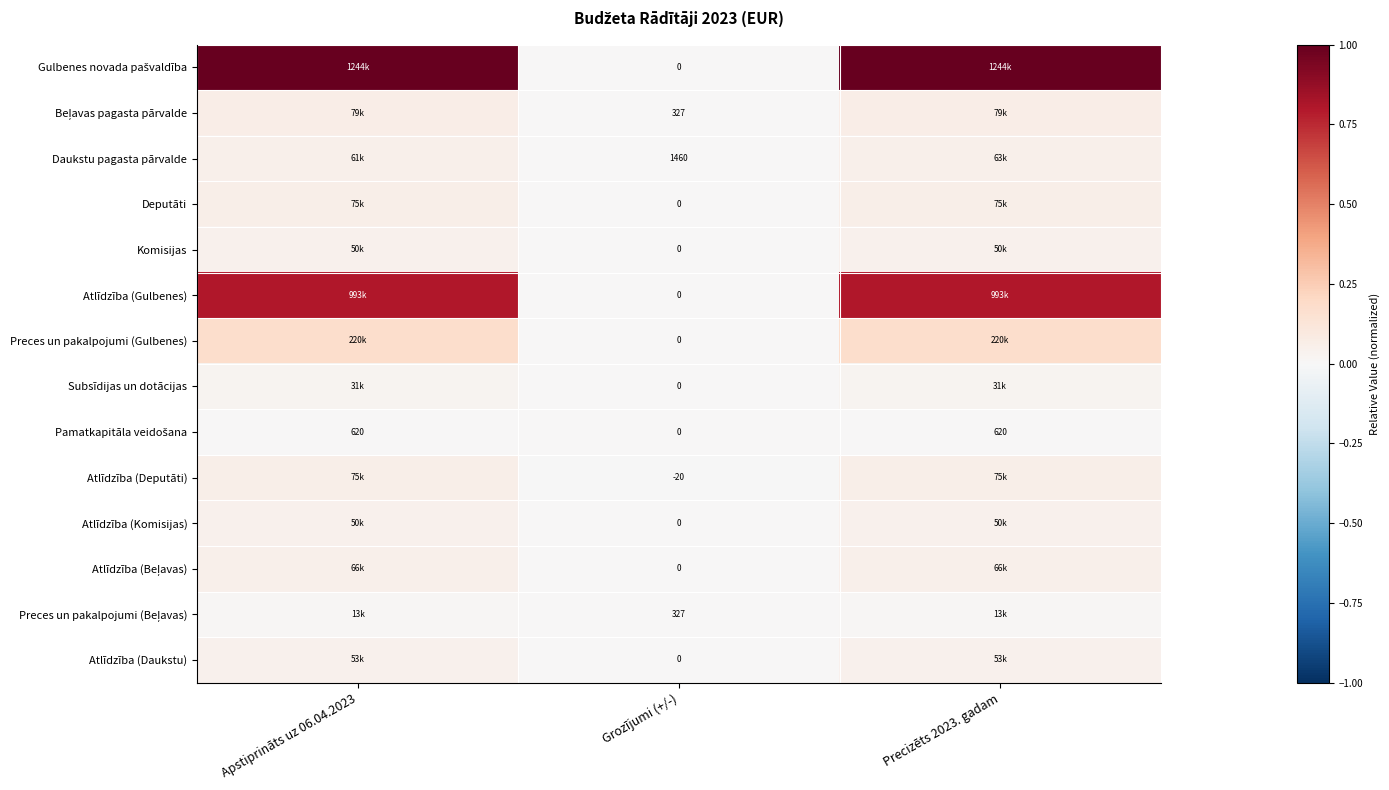

Which label corresponds to the largest value in the chart?

Apstiprināts uz 06.04.2023